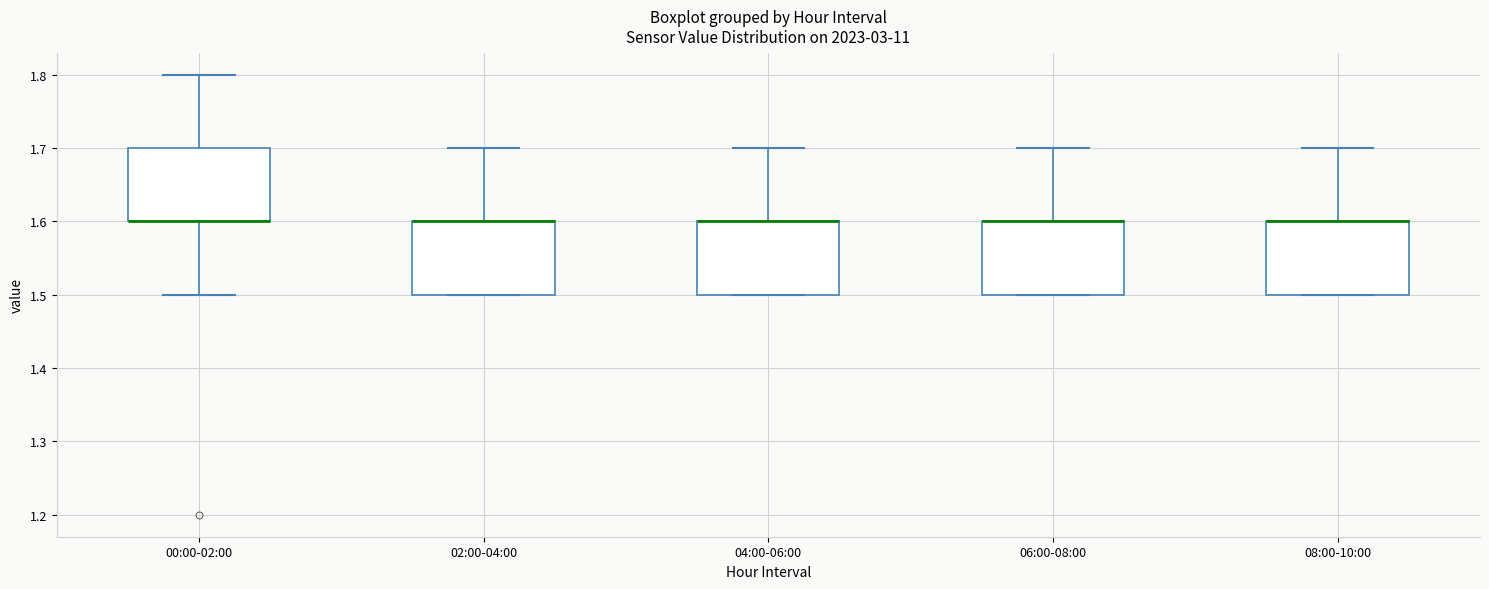

Reading left to right, read every box against the y-axis: the position of its median line, the range the box covers, and the ends of its whiskers. The values are not printed on the chart, so give them approximately, as read against the axis.

00:00-02:00: median 1.6 (drawn on the box's lower edge), box 1.6 to 1.7, whiskers 1.5 to 1.8
02:00-04:00: median 1.6 (drawn on the box's upper edge), box 1.5 to 1.6, whiskers 1.5 to 1.7
04:00-06:00: median 1.6 (drawn on the box's upper edge), box 1.5 to 1.6, whiskers 1.5 to 1.7
06:00-08:00: median 1.6 (drawn on the box's upper edge), box 1.5 to 1.6, whiskers 1.5 to 1.7
08:00-10:00: median 1.6 (drawn on the box's upper edge), box 1.5 to 1.6, whiskers 1.5 to 1.7